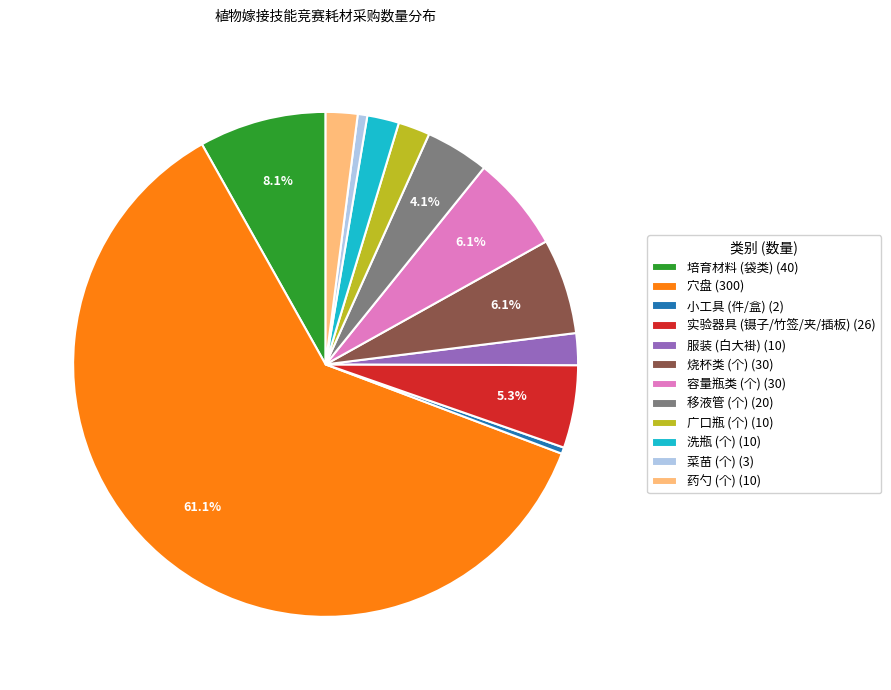

Does any single category account for the majority?

Yes